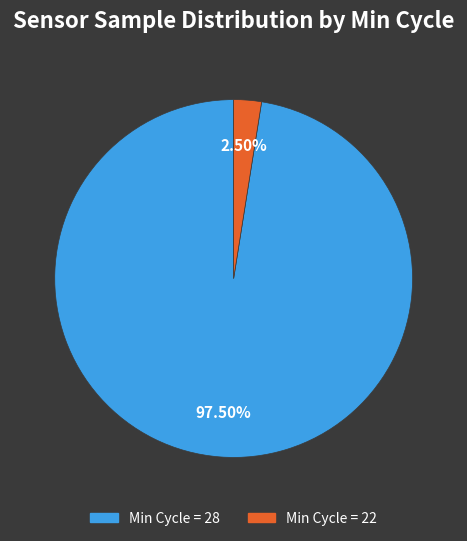

How many slices are in this pie chart?

2